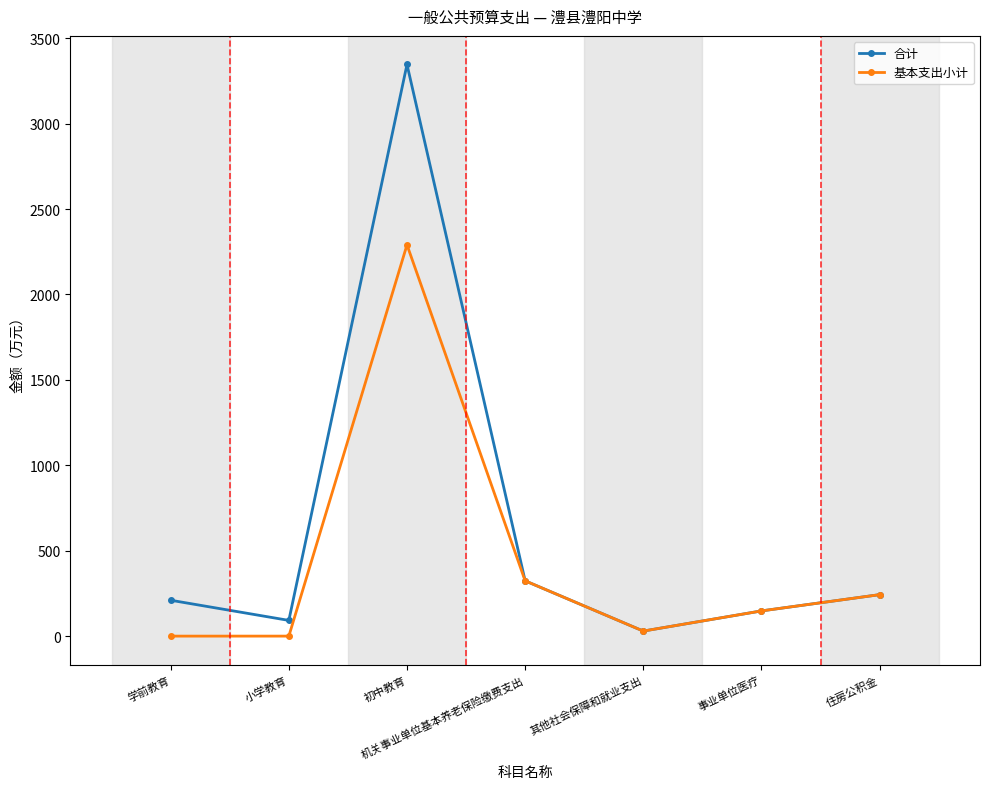

Where is the first local minimum for 合计?

小学教育